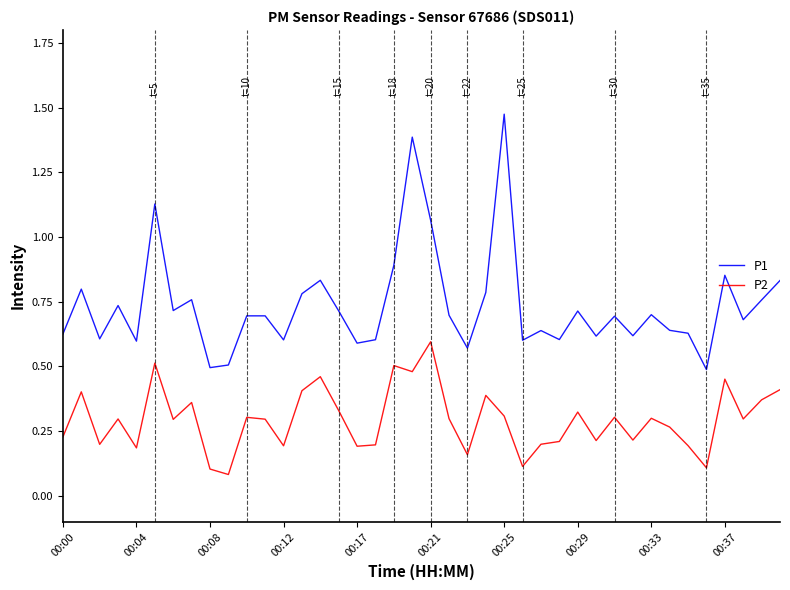

True or false: P2 and P1 cross at least once.

False